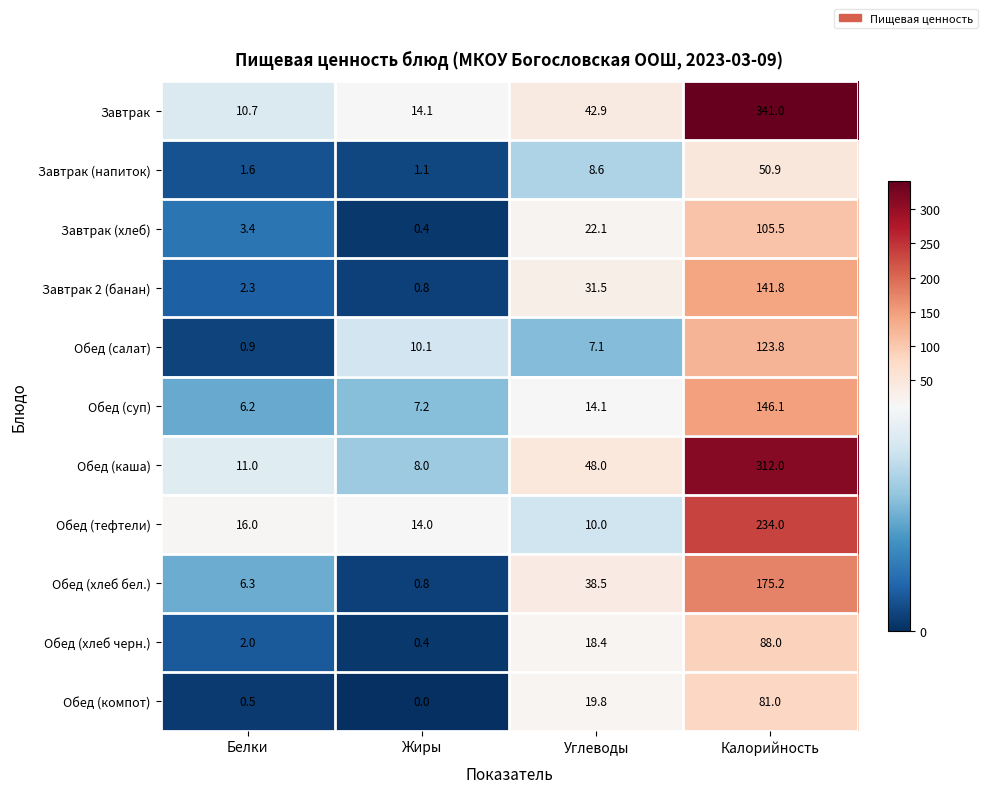

Between Белки and Жиры, which series saw the biggest shift?

Обед (салат)